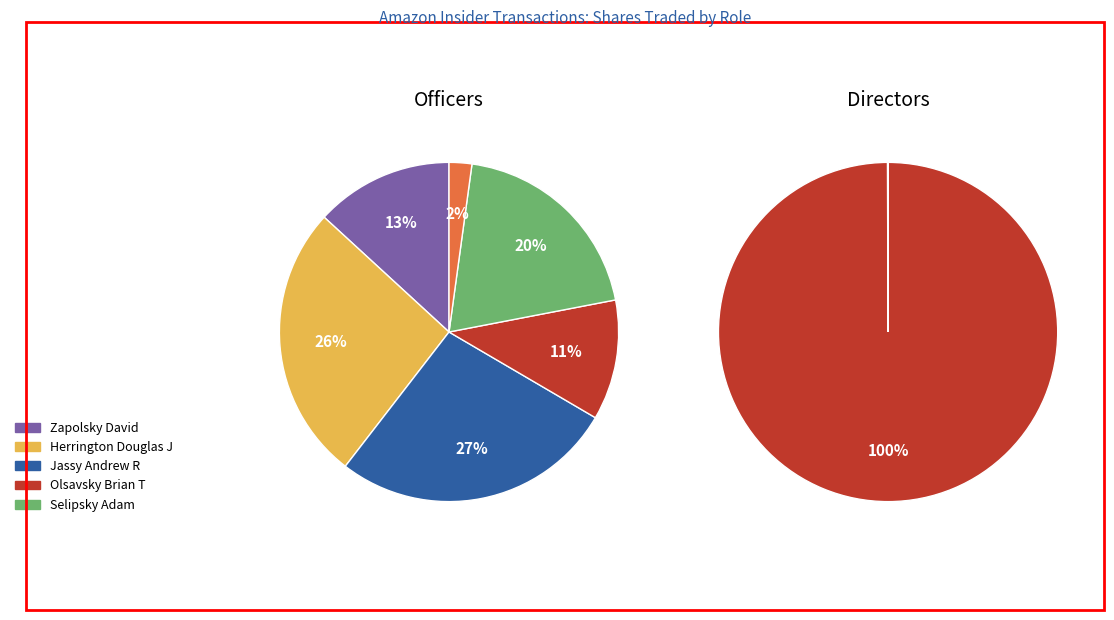

To the nearest percent, what is the difference between the largest and smallest slice percentages?

25%